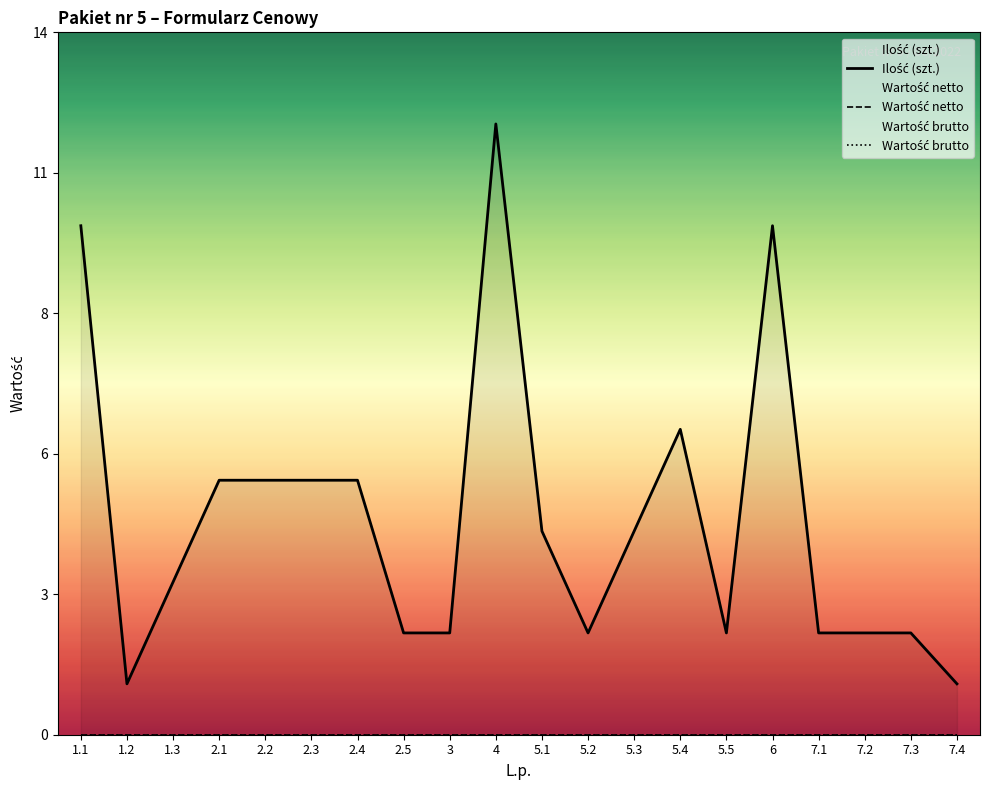

Reading left to right, list all the values displayed in this chart.

Ilość (szt.): 10	1	3	5	5	5	5	2	2	12	4	2	4	6	2	10	2	2	2	1
Wartość netto: 0	0	0	0	0	0	0	0	0	0	0	0	0	0	0	0	0	0	0	0
Wartość brutto: 0	0	0	0	0	0	0	0	0	0	0	0	0	0	0	0	0	0	0	0